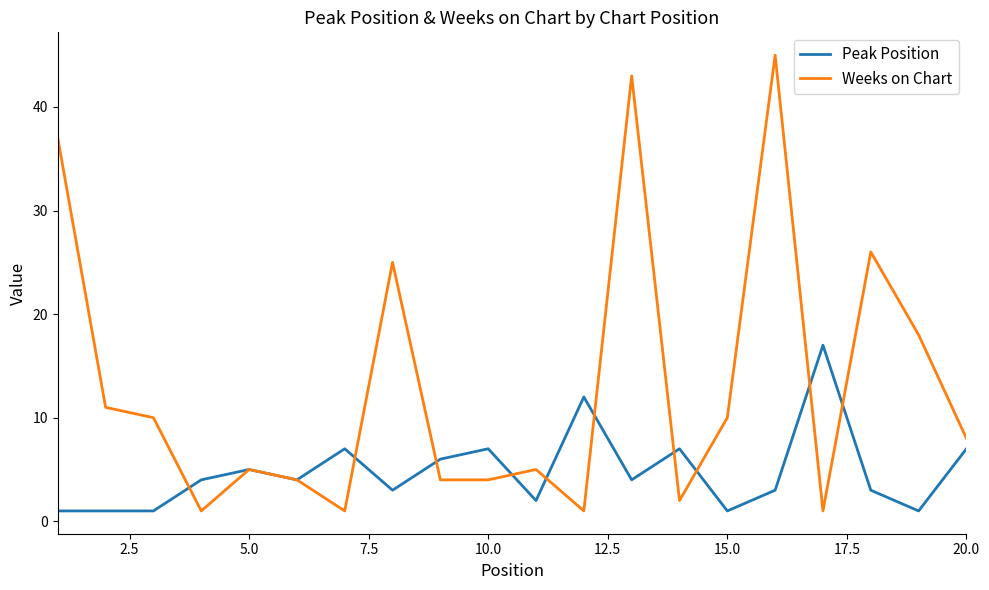

After their last crossing, which series has the higher values: Weeks on Chart or Peak Position?

Weeks on Chart